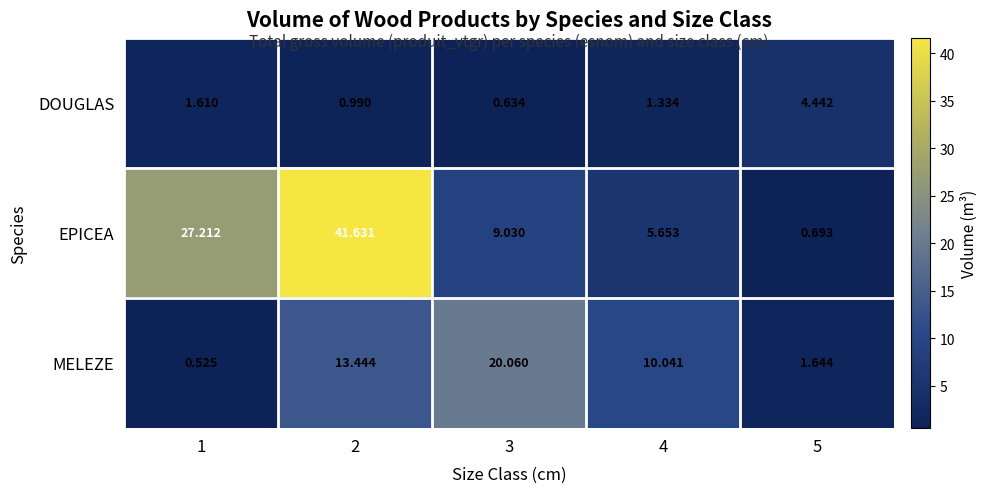

How many values in the EPICEA series are below 9?

2